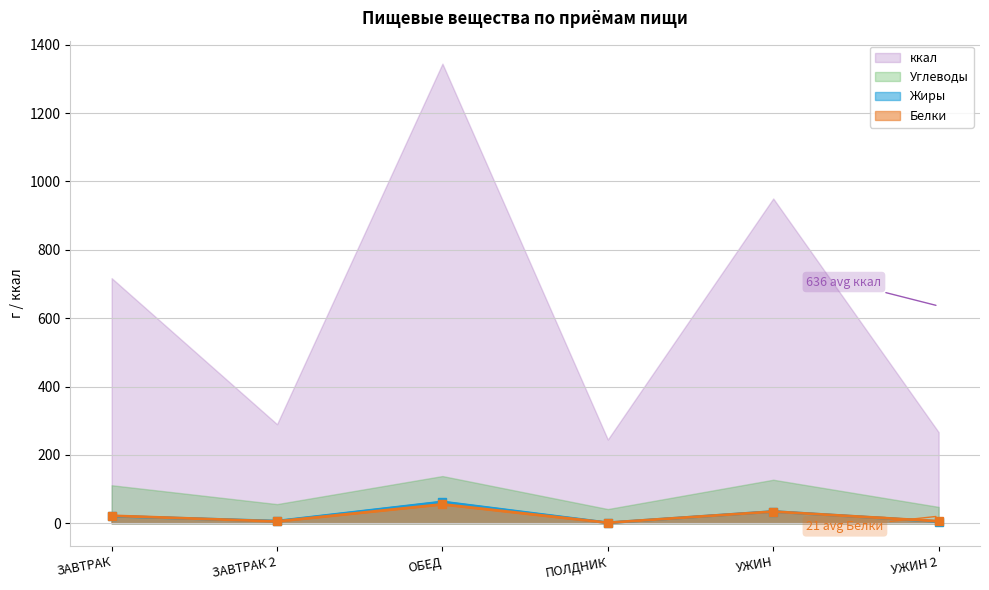

True or false: Жиры and Углеводы cross at least once.

False